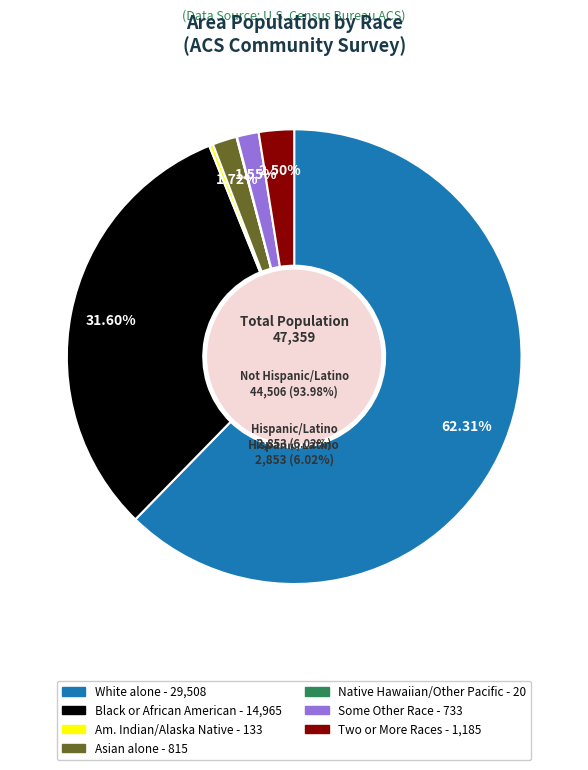

Count the number of slices in the pie.

7